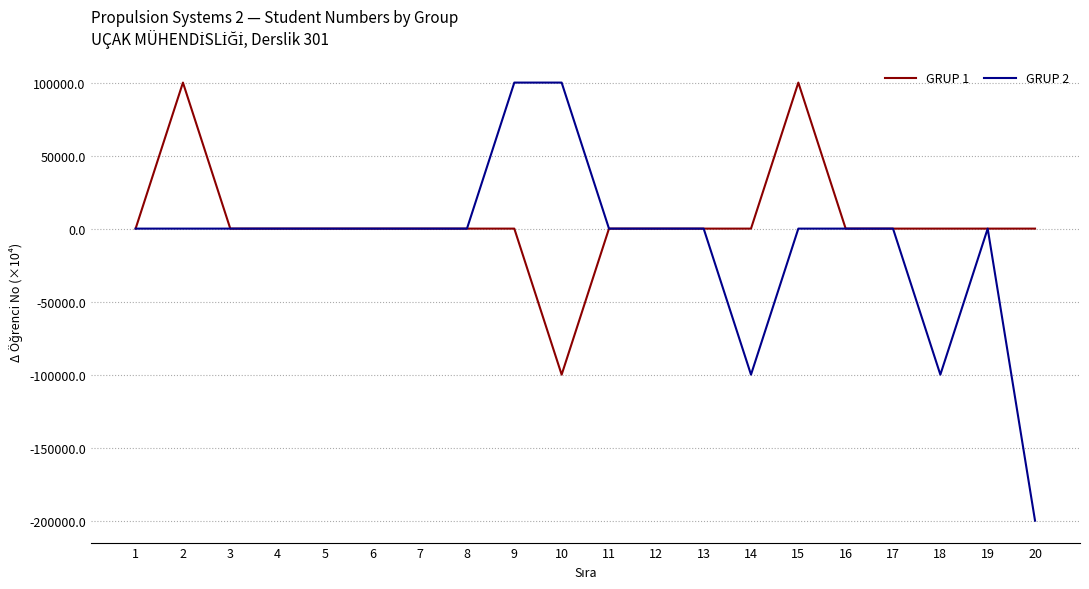

Rank the series by their average value, from highest to lowest.

GRUP 1, GRUP 2